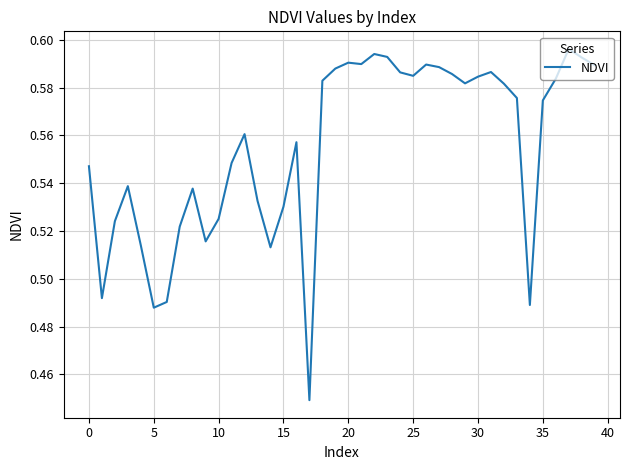

How many values are between 0 and 1?

40